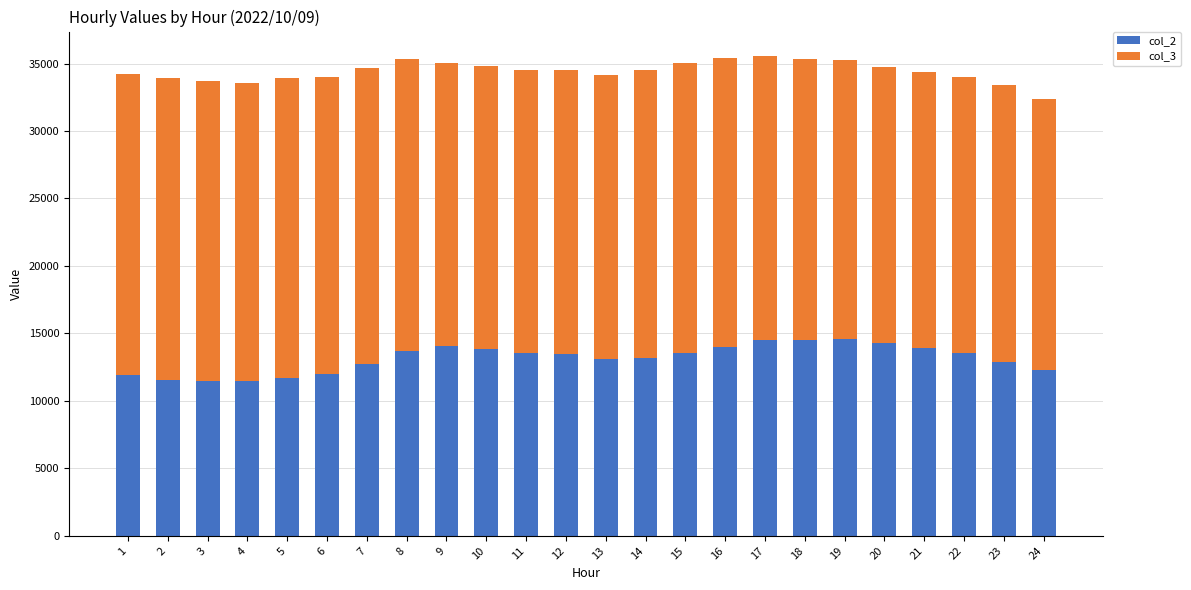

The value of col_2 at 15 is 13525. True or false?

True